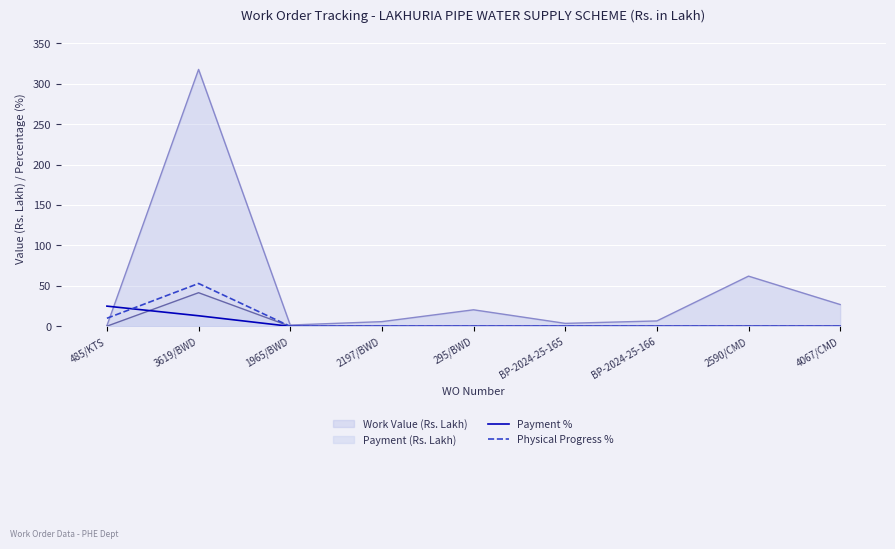

At which category does the chart reach its minimum across all series?

1965/BWD